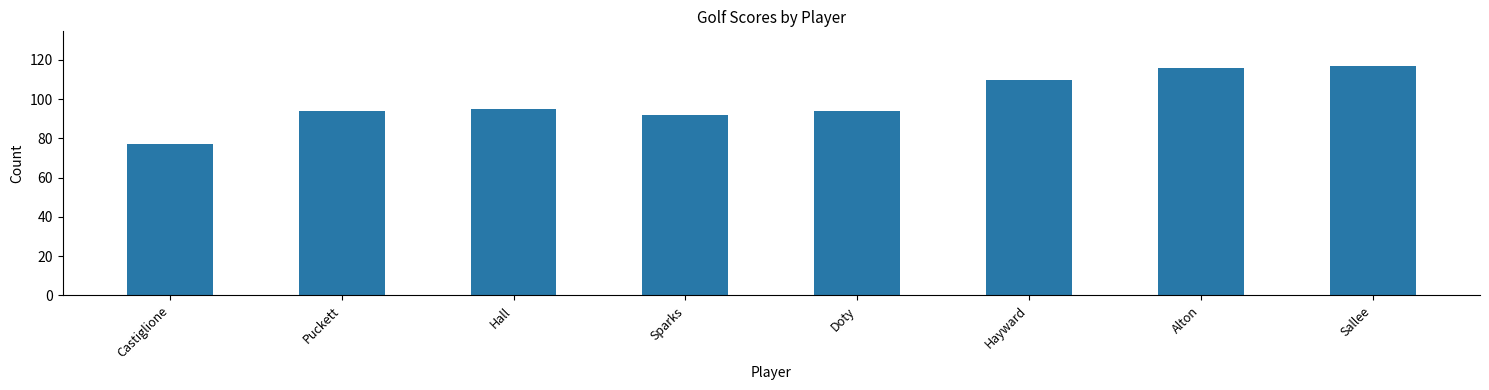

The value at Sallee is 117. True or false?

True